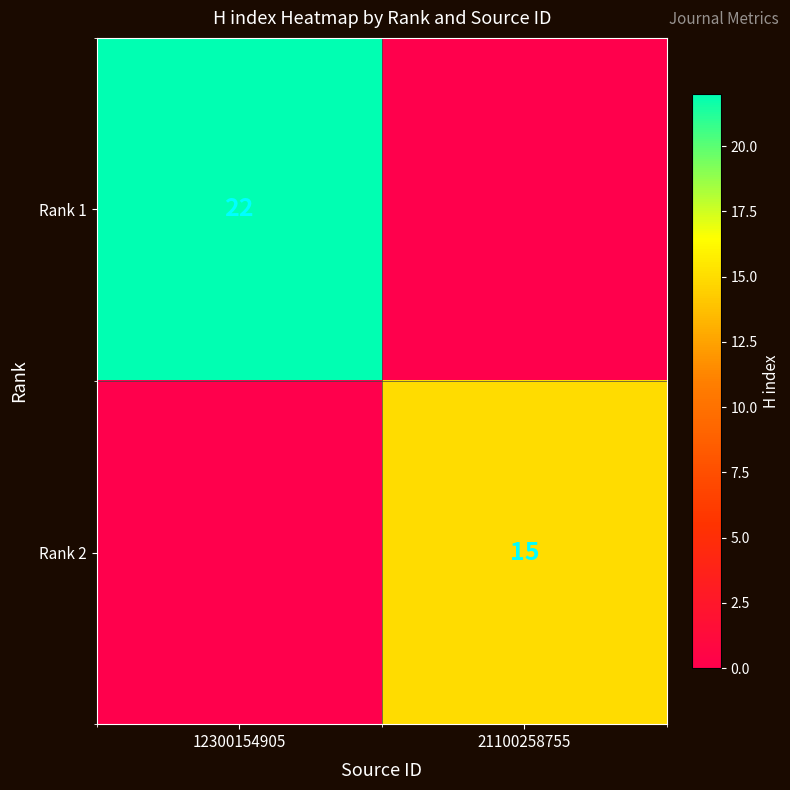

Is the value of Rank 1 at 12300154905 greater than the value of Rank 2 at 21100258755?

Yes